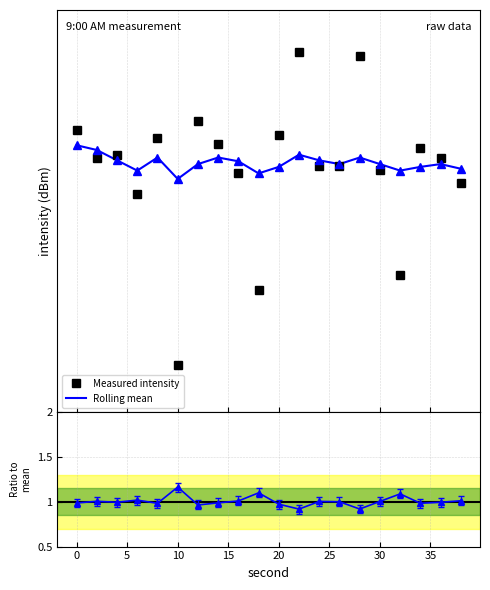

What is the maximum value for Rolling mean?

-128.5